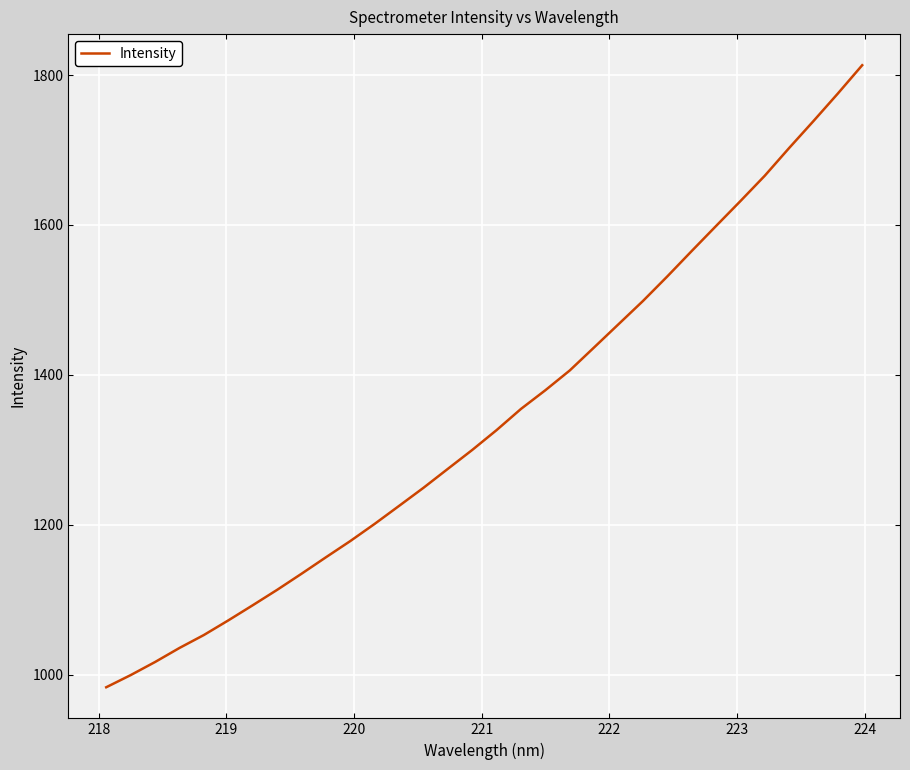

What is the difference between the maximum and minimum values?

830.1